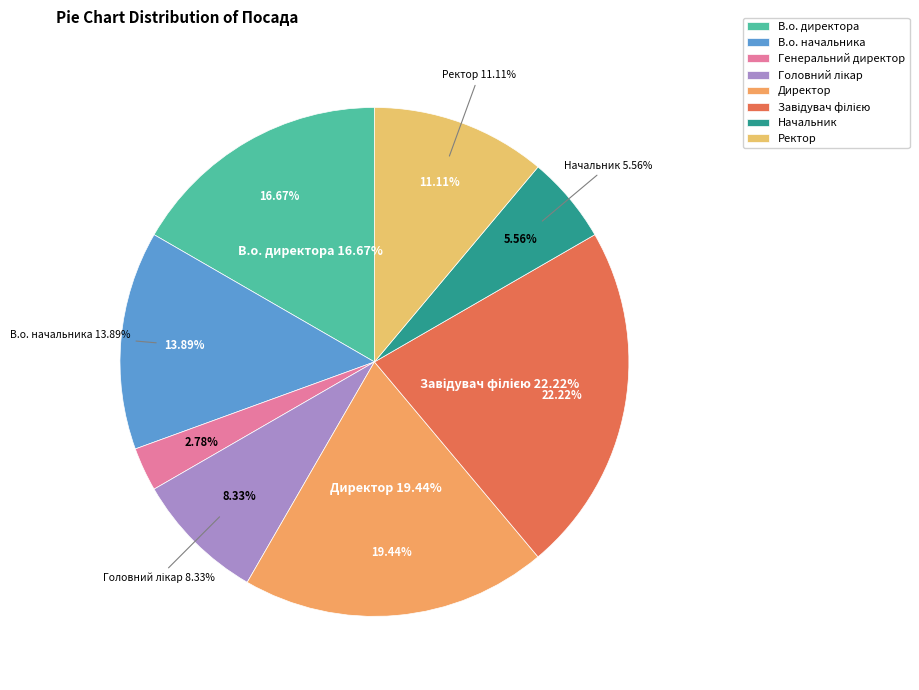

How many slices are in this pie chart?

8